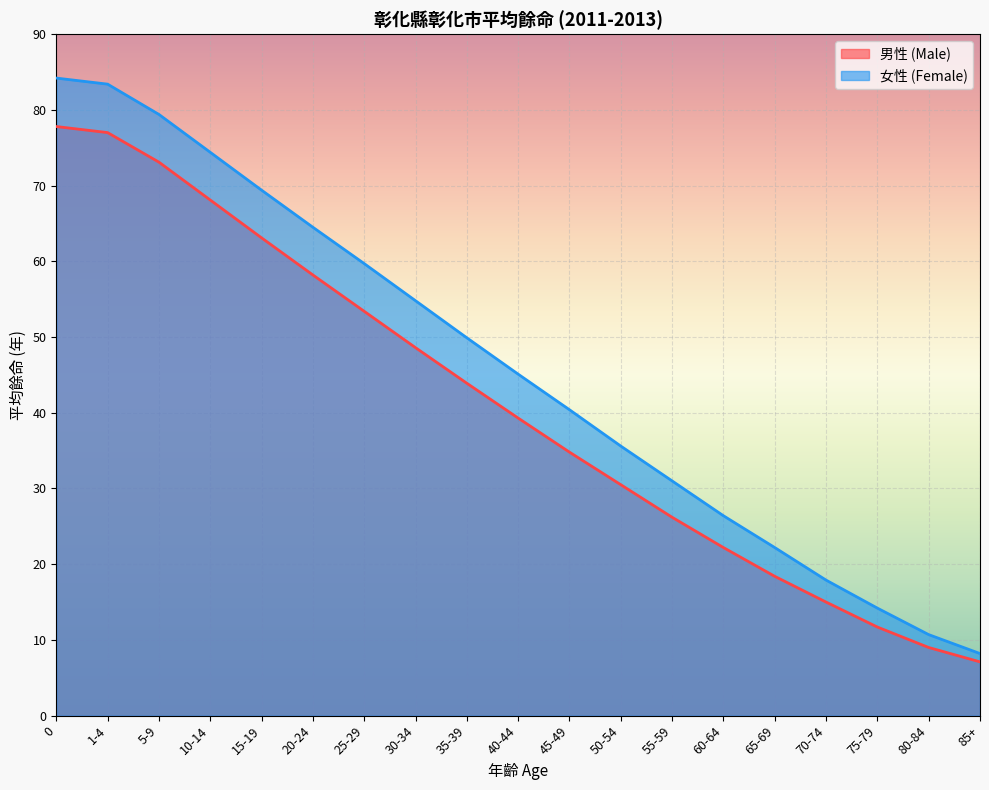

What position from the right is 65-69?

5